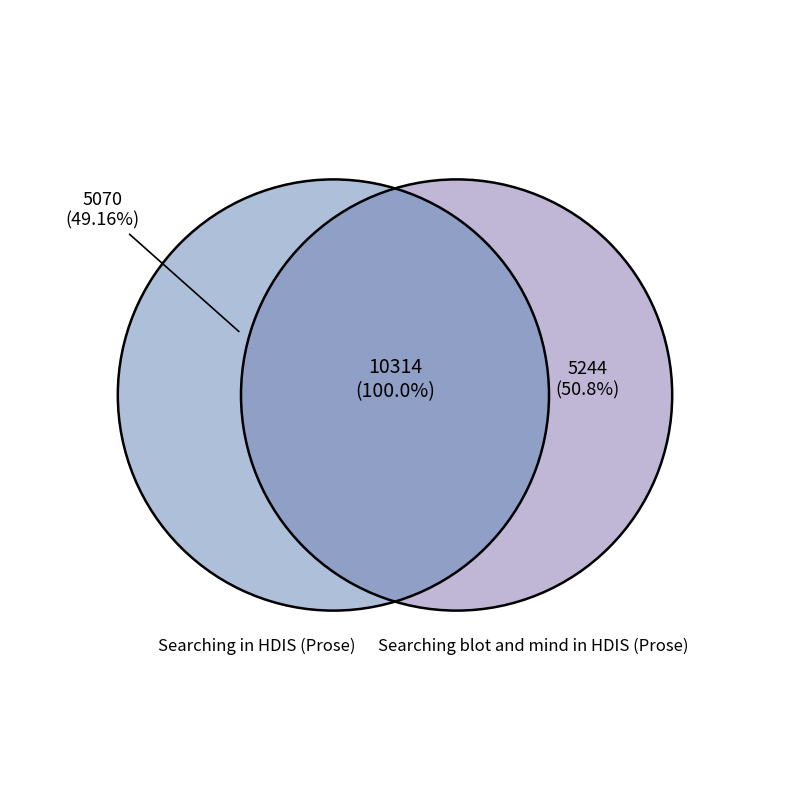

Is it true that Searching in HDIS (Prose) is 49% of the pie?

True